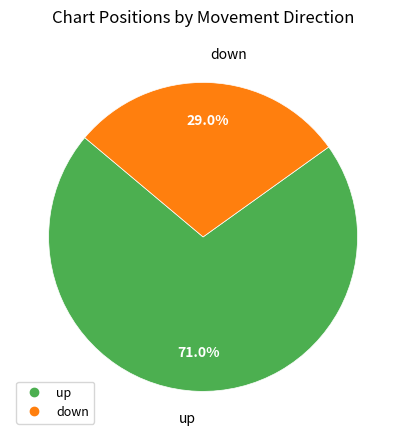

What is the smallest slice in the pie chart?

down